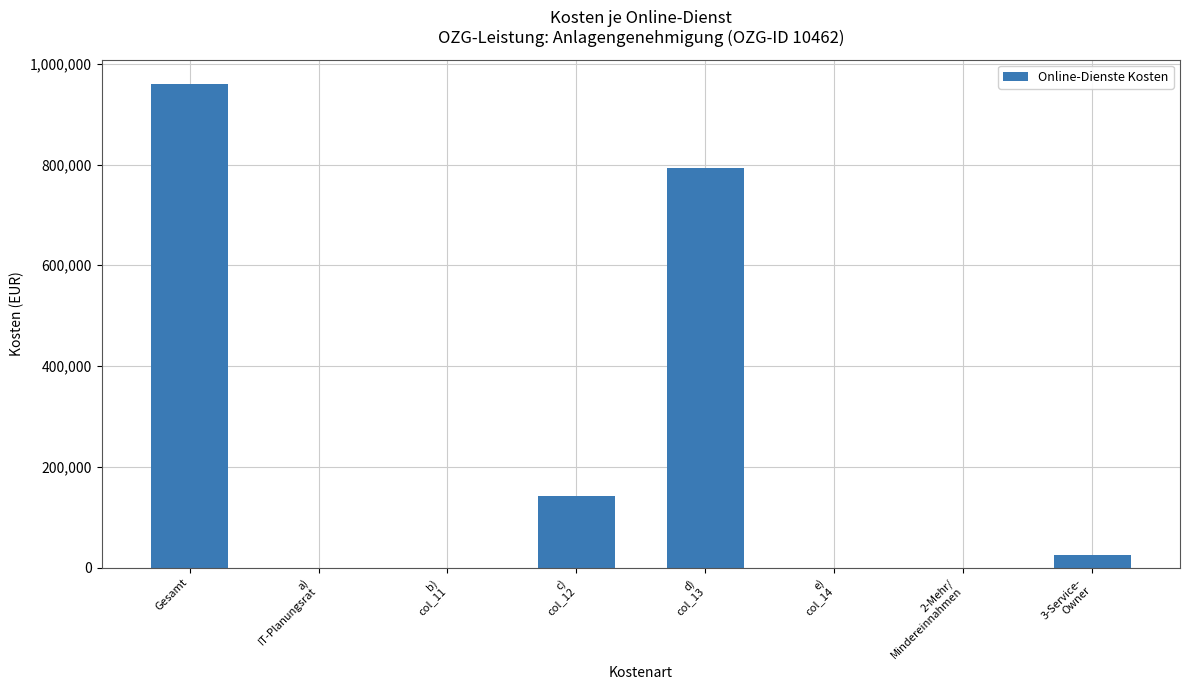

What is the ratio of the value at d)
col_13 to the value at c)
col_12?

5.5